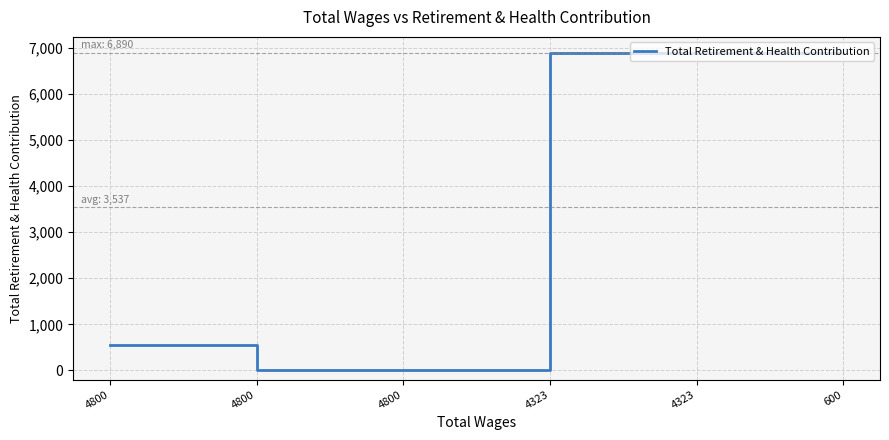

How many lines are shown in the chart?

1